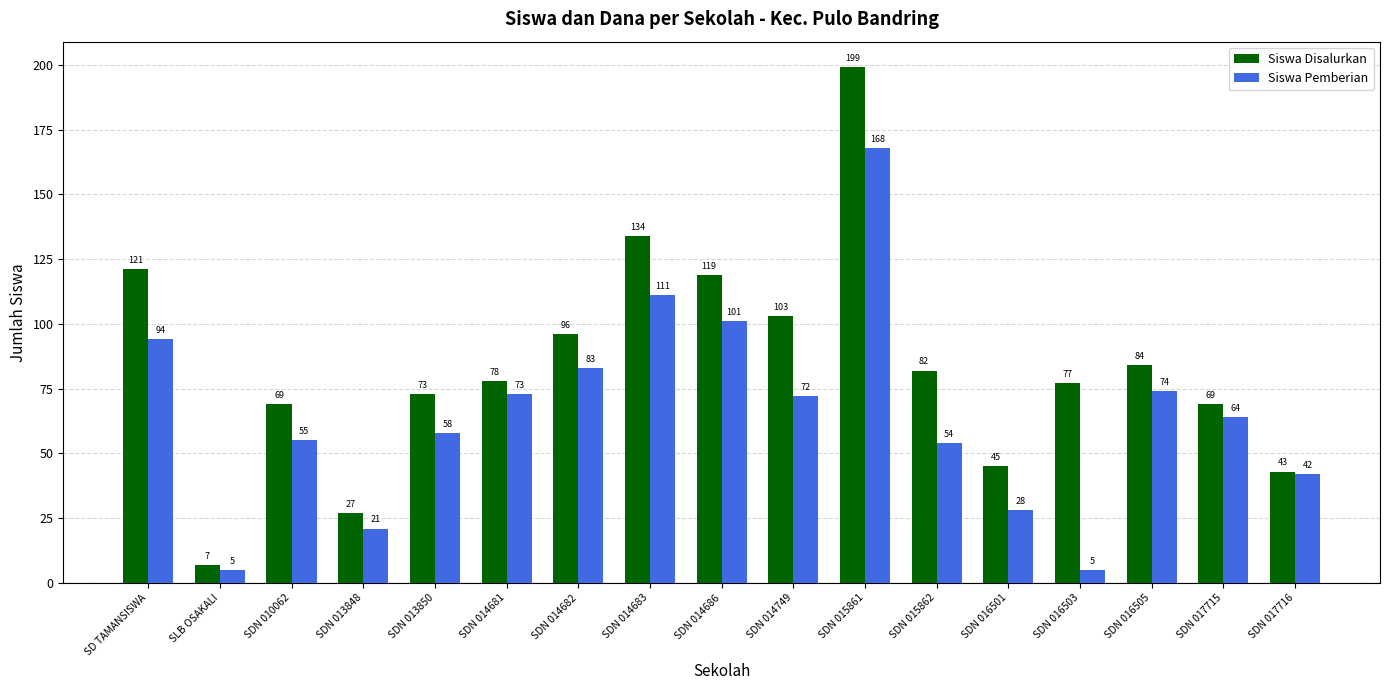

Reading left to right, list all the values displayed in this chart.

Siswa Disalurkan: 121	7	69	27	73	78	96	134	119	103	199	82	45	77	84	69	43
Siswa Pemberian: 94	5	55	21	58	73	83	111	101	72	168	54	28	5	74	64	42